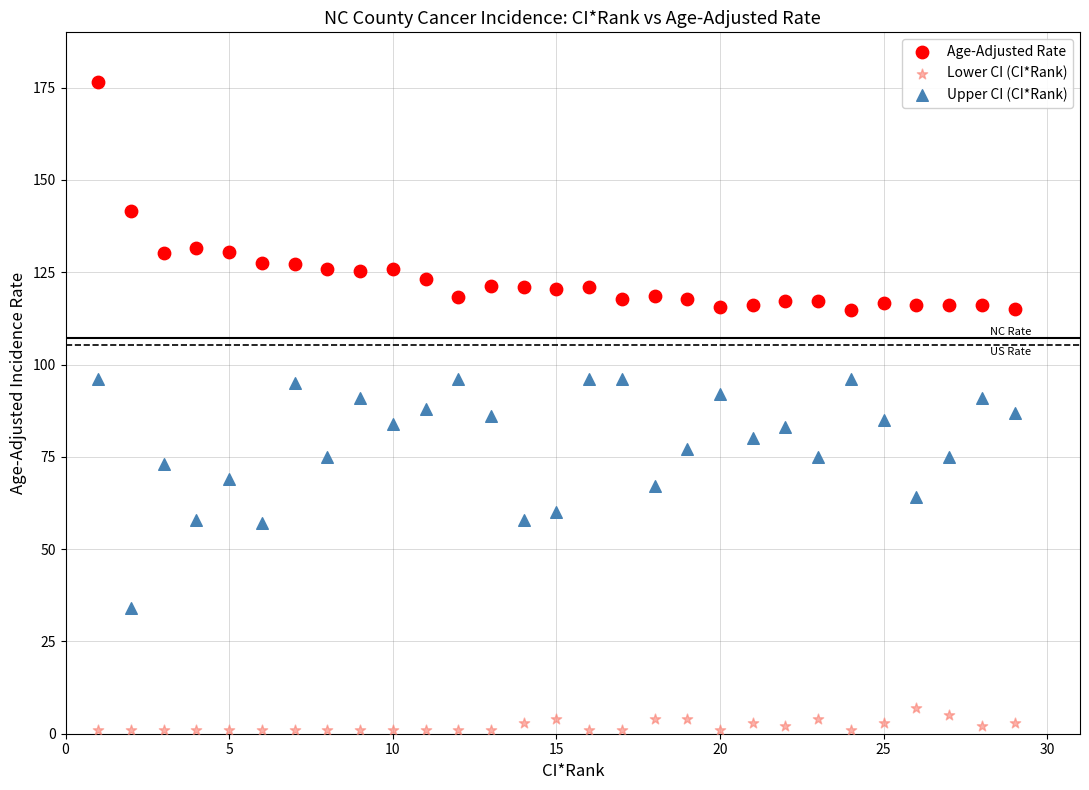

What are all the series names shown in the legend?

Age-Adjusted Rate, Lower CI (CI*Rank), Upper CI (CI*Rank)